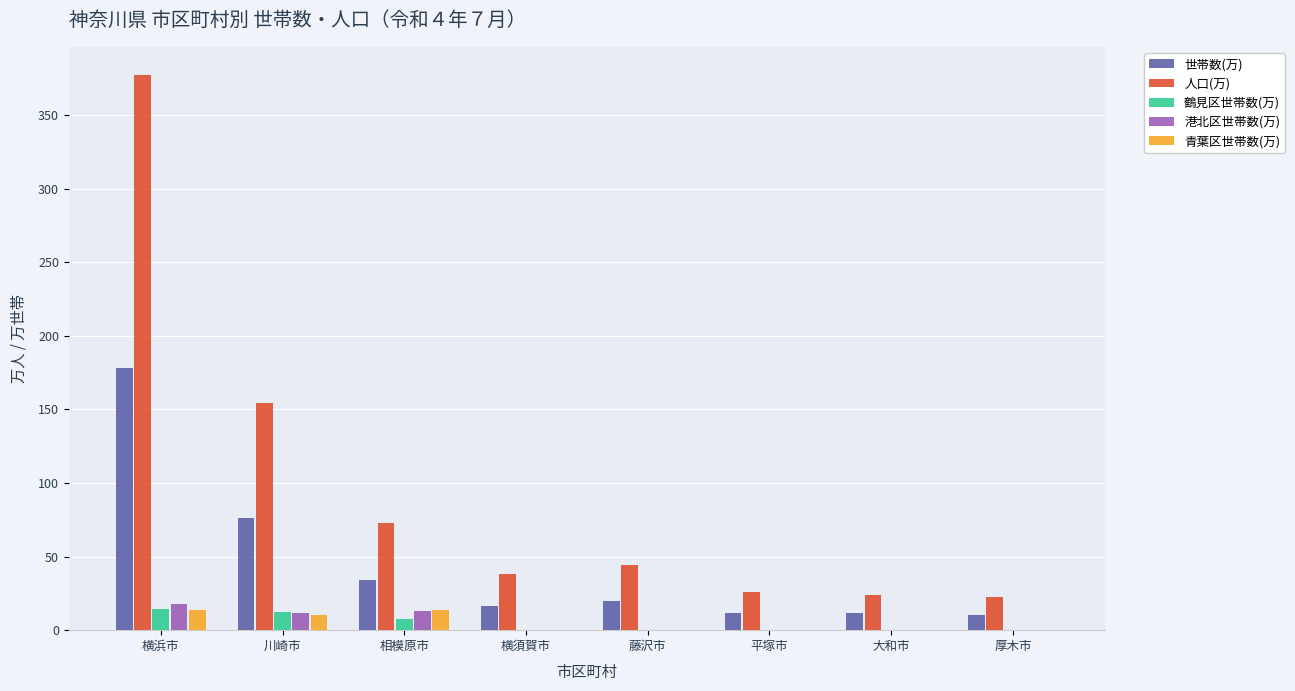

Which series has the largest total across all categories?

人口(万)